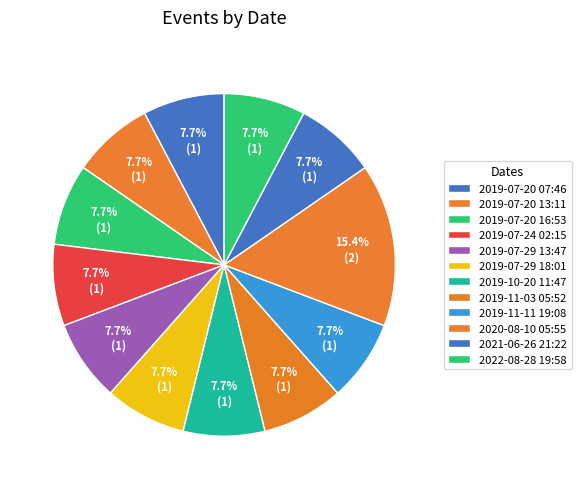

Which category has the smallest portion of the pie?

2019-07-20 07:46